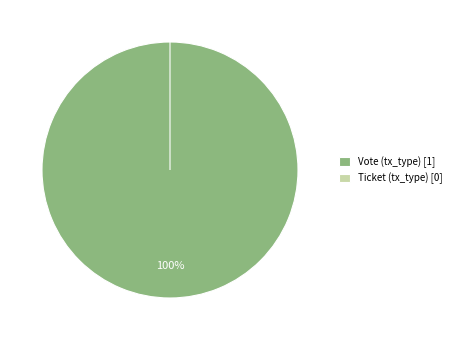

What is the largest slice in the pie chart?

Vote (tx_type)